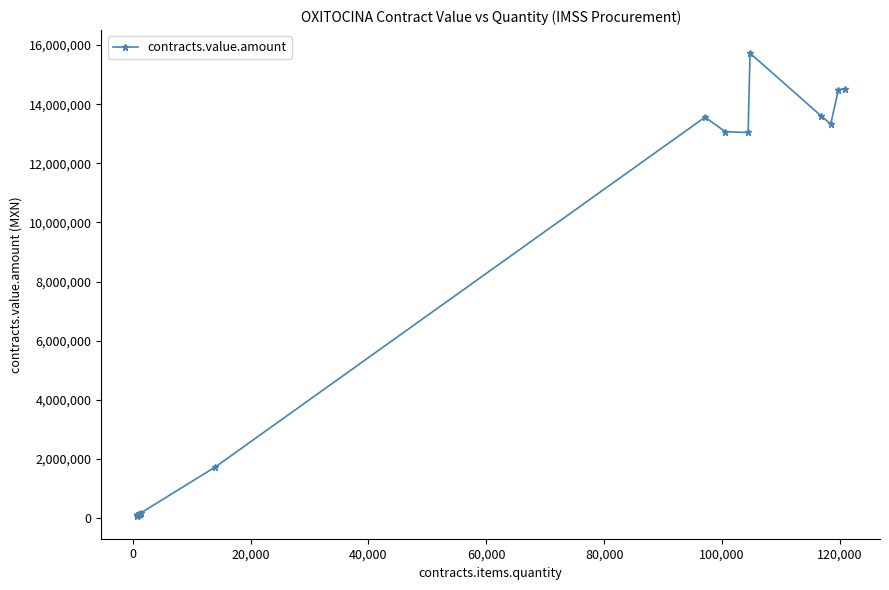

What is the average value?

5717417.2